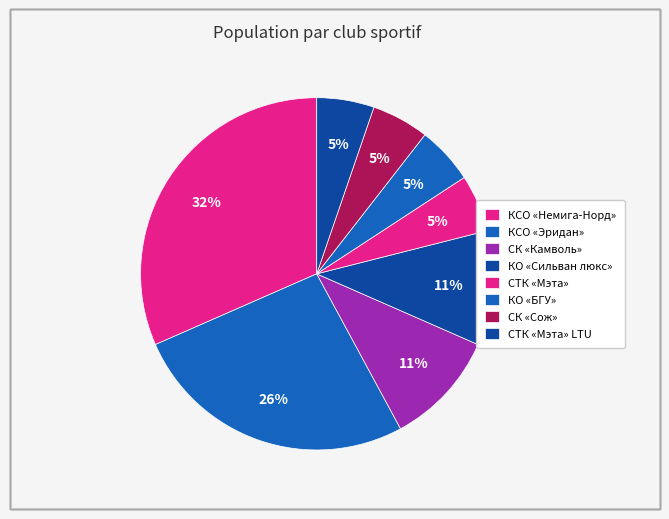

What is the smallest slice in the pie chart?

СТК «Мэта»